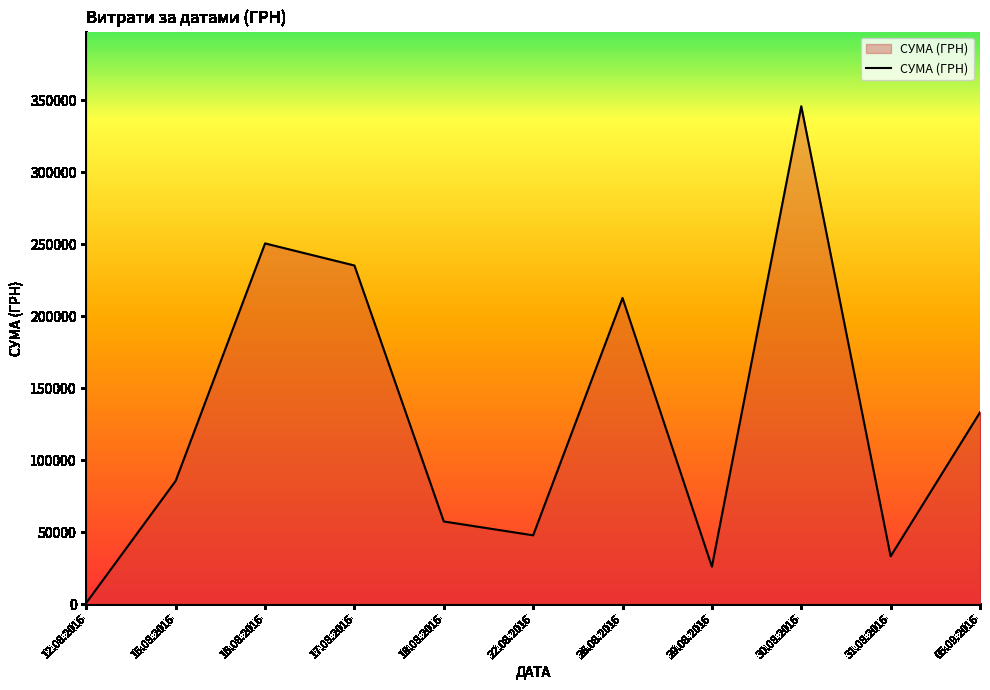

Approximately how many times larger is the value at 17.08.2016 compared to 31.08.2016?

7.1